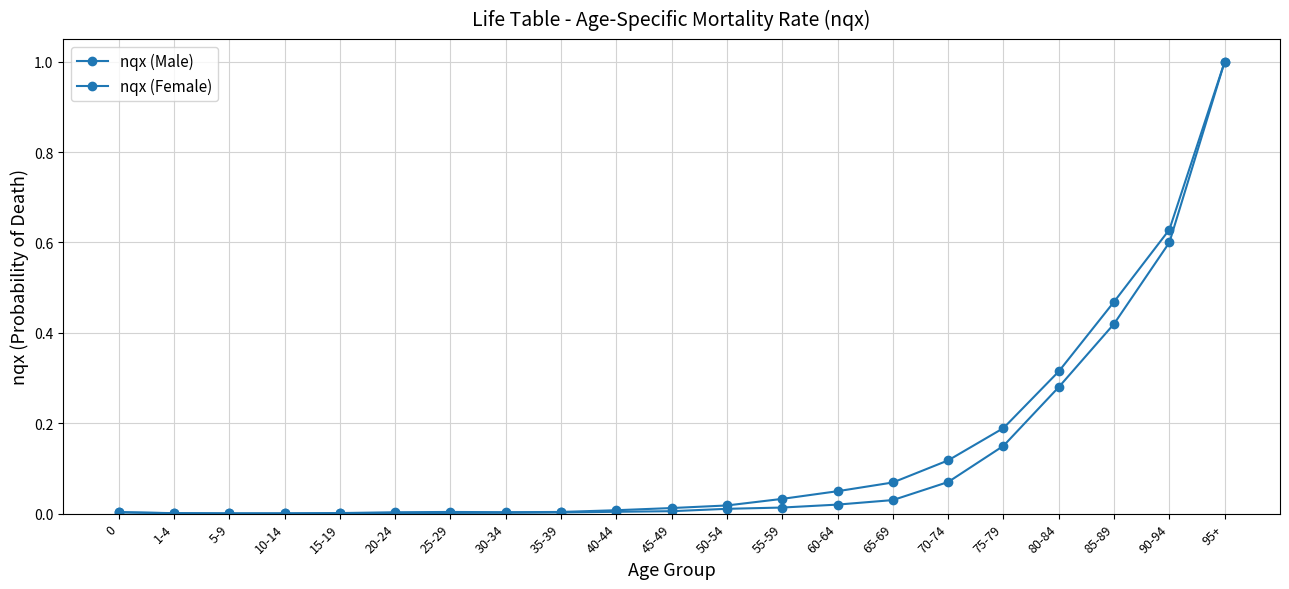

What is the difference between the maximum and minimum values in the nqx (Female) series?

1.0